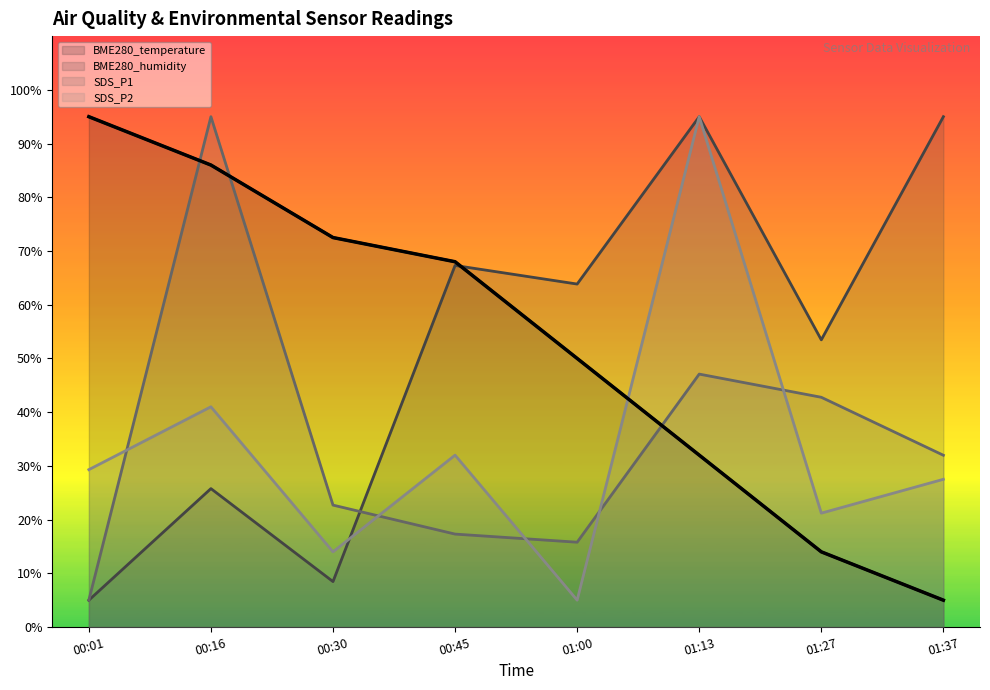

The value of SDS_P2 at 01:13 is 95.0. True or false?

True